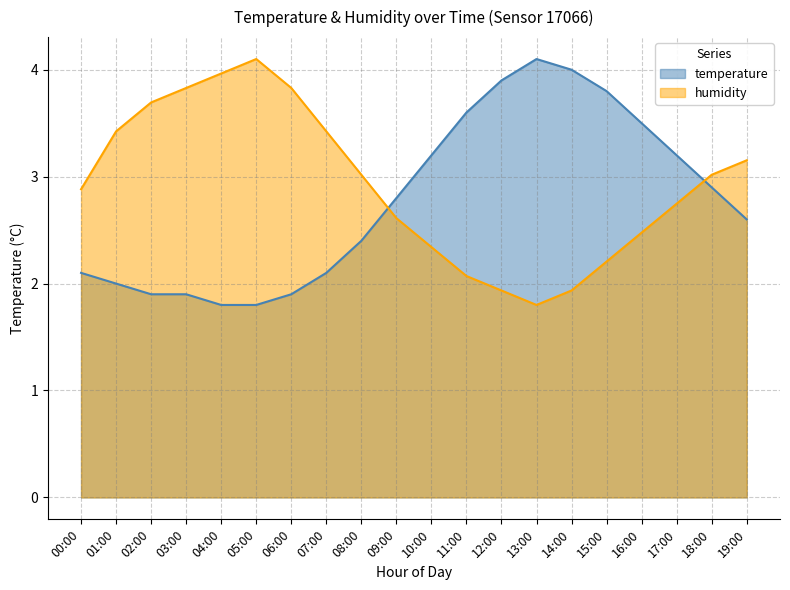

True or false: humidity and temperature cross at least once.

True